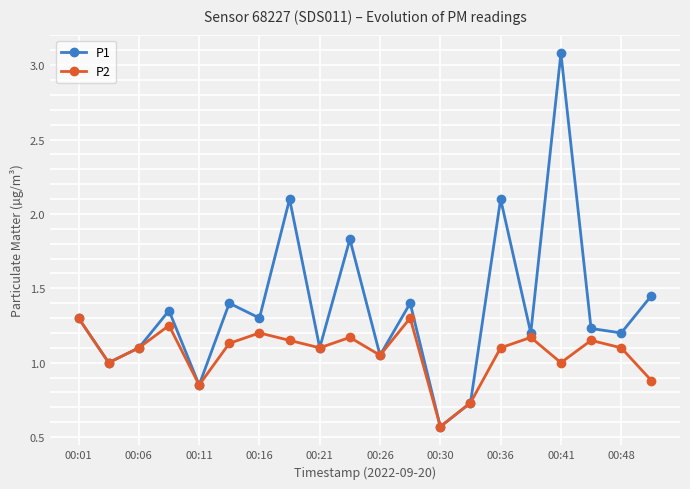

Which series has the widest spread of values?

P1